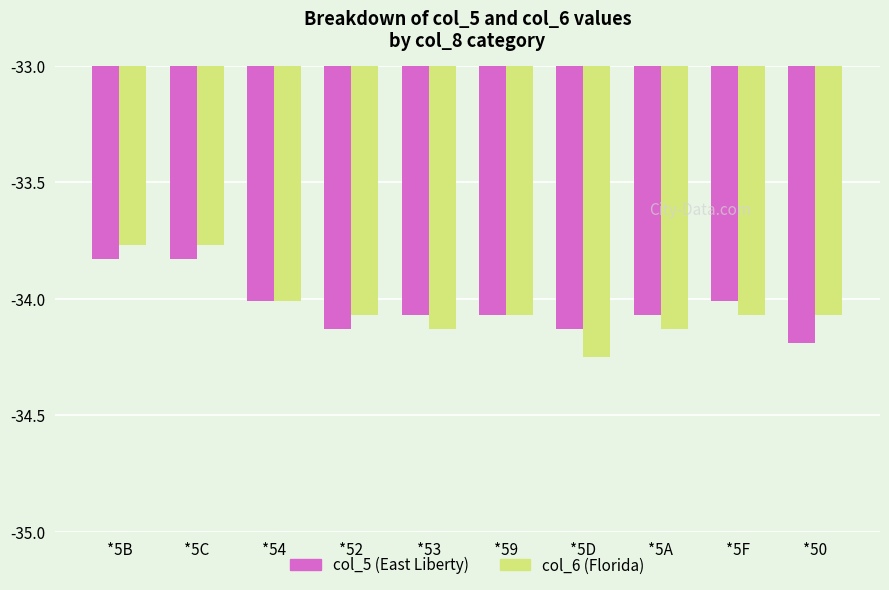

What is the sum of all col_6 (Florida) values?

-340.3